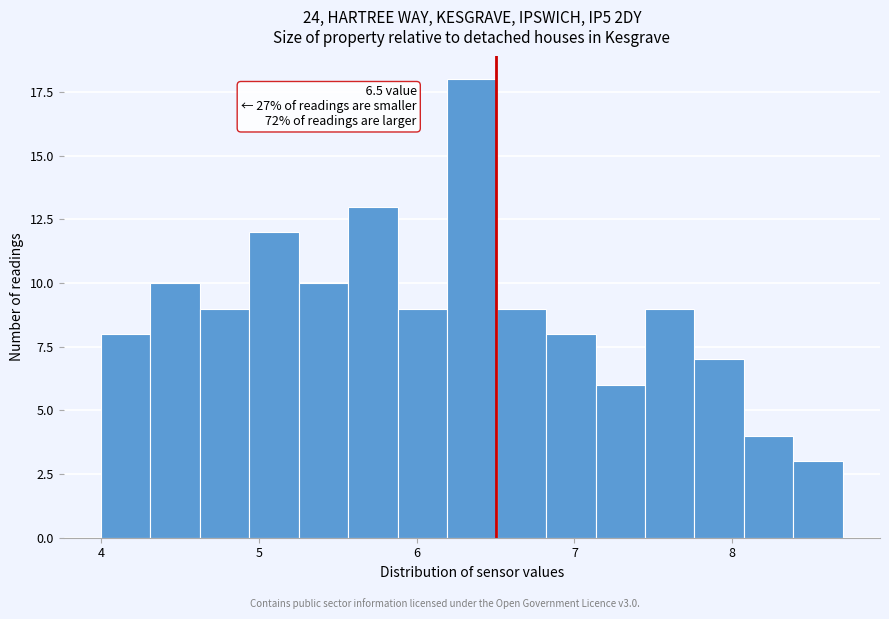

Around what value on the x-axis is the tallest bar? Give the approximate position of its centre, as read against the axis.

6.4